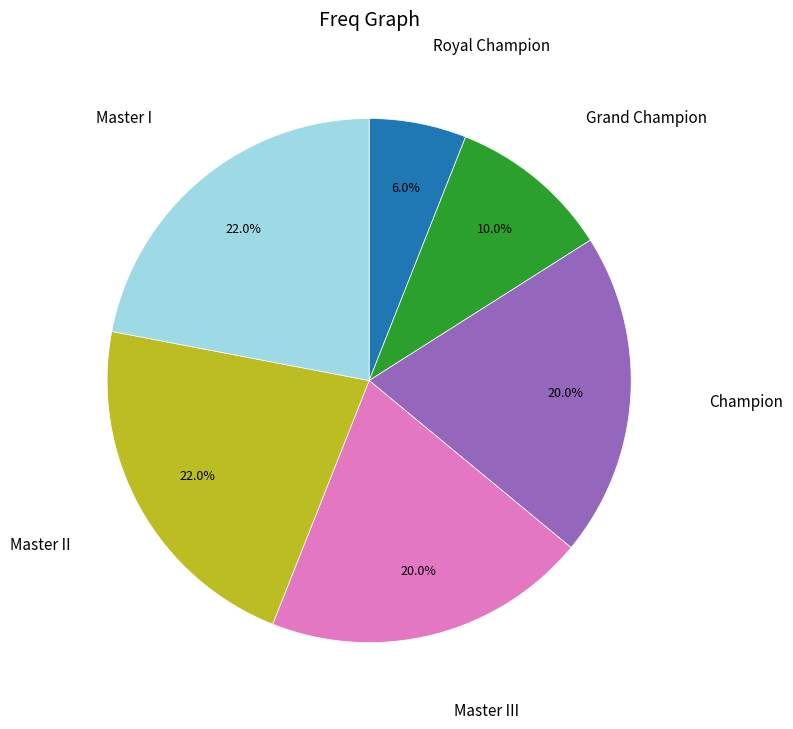

Is it true that Champion is 1% of the pie?

False